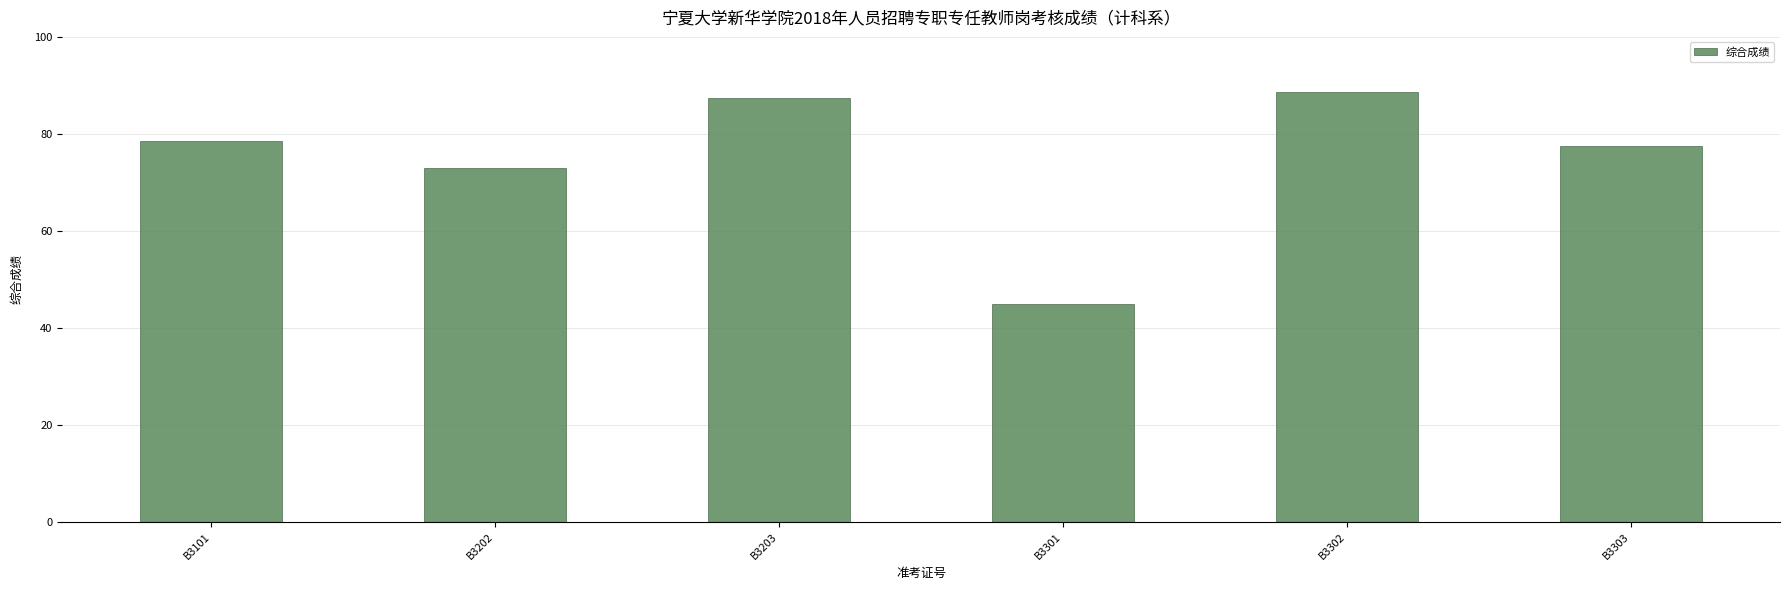

Between B3203 and B3202, which is larger?

B3203